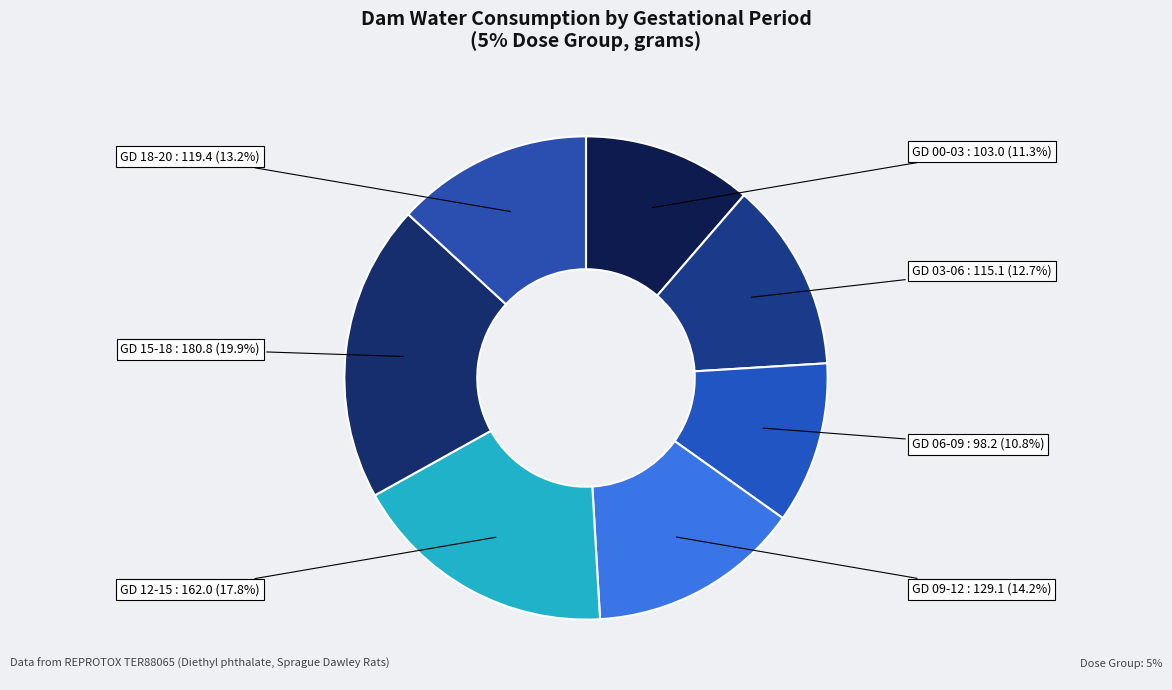

How many slices are in this pie chart?

7